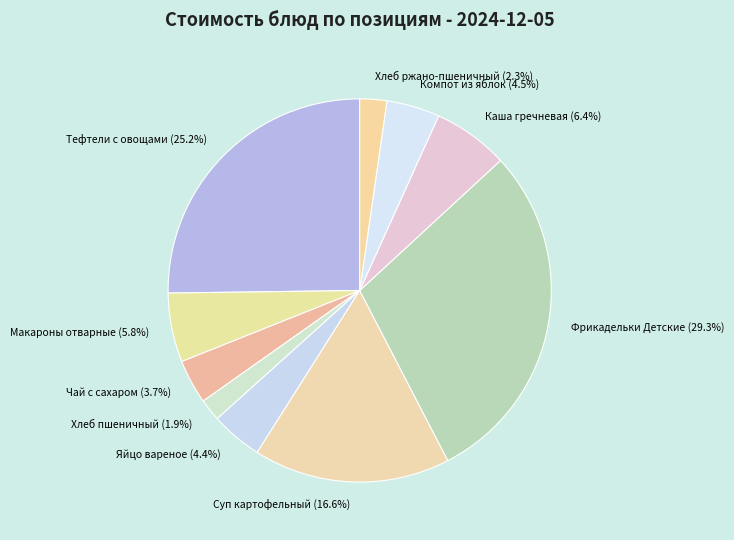

The Каша гречневая slice represents 15% of the pie. True or false?

False